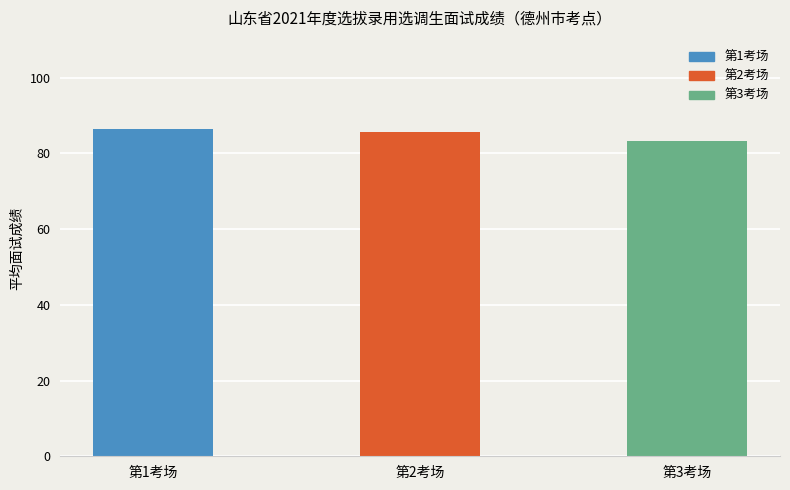

What is the label of the 1st bar from the left?

第1考场